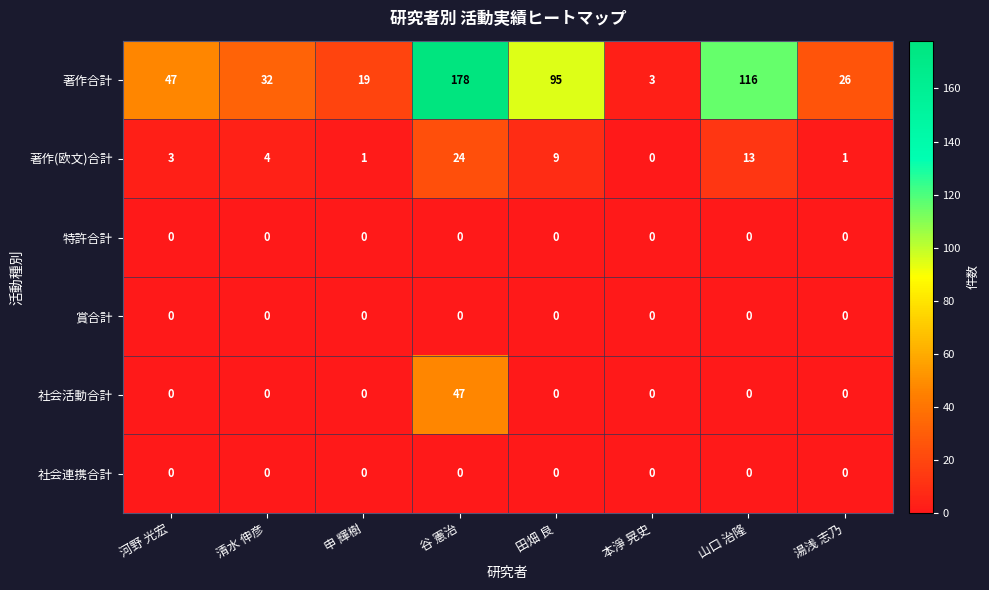

At how many categories does at least one series exceed 138?

1